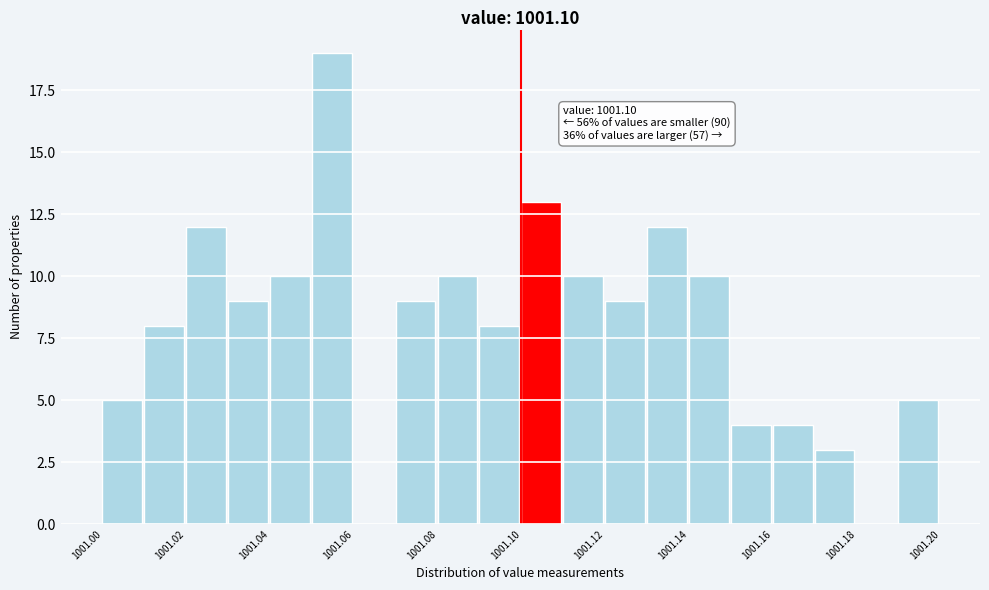

Which range on the x-axis has the tallest bar?

1001.05 to 1001.06